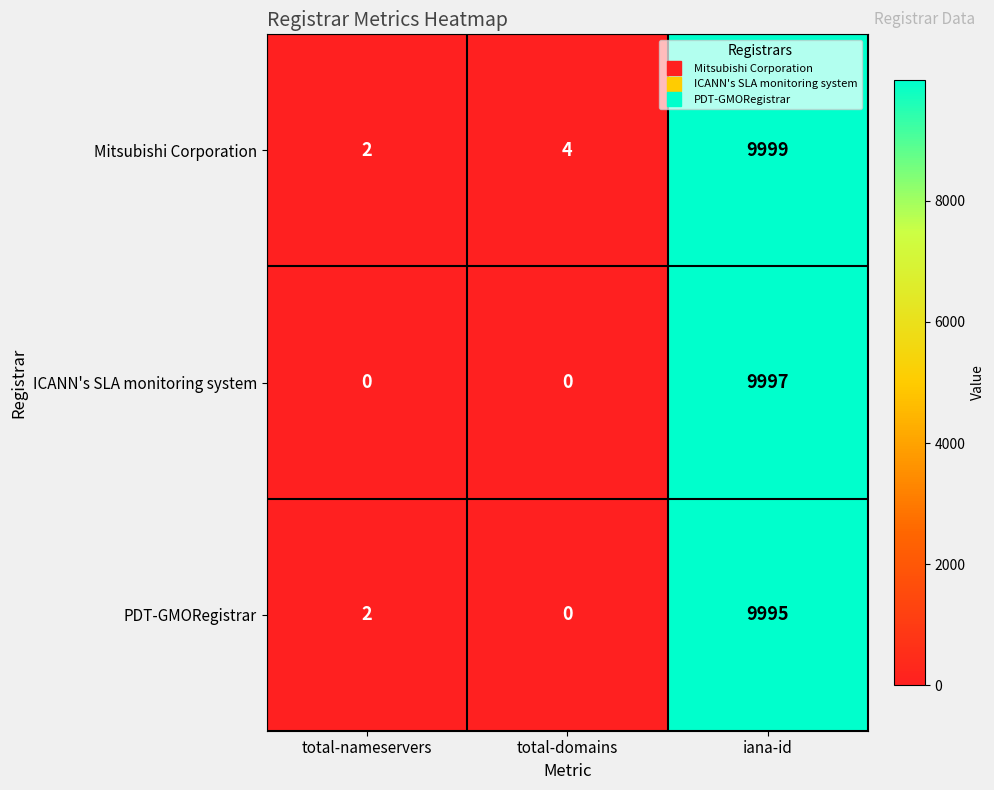

Rank the series by their maximum value, from lowest to highest.

PDT-GMORegistrar, ICANN's SLA monitoring system, Mitsubishi Corporation